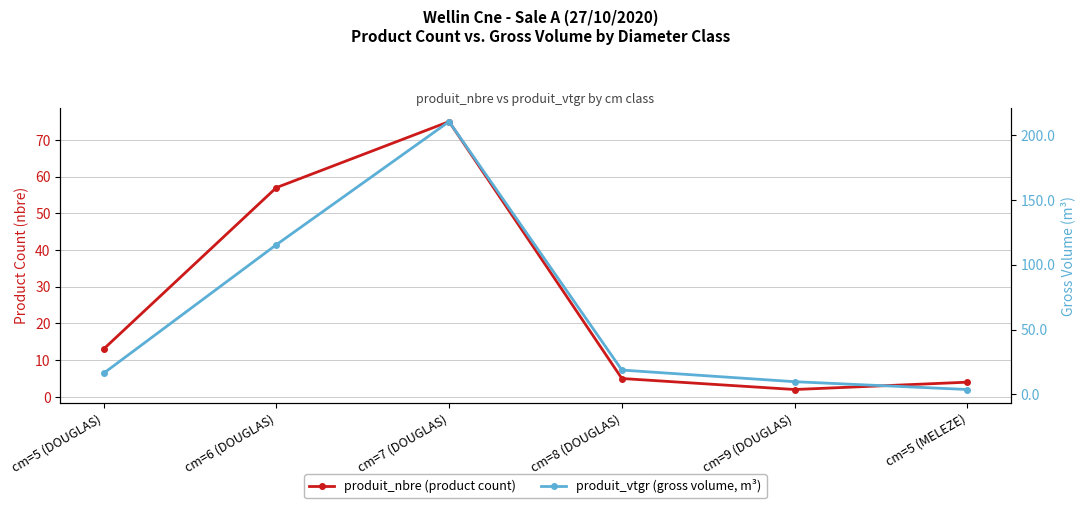

Is the value of produit_vtgr (gross volume, m³) at cm=7 (DOUGLAS) greater than the value of produit_nbre (product count) at cm=6 (DOUGLAS)?

Yes